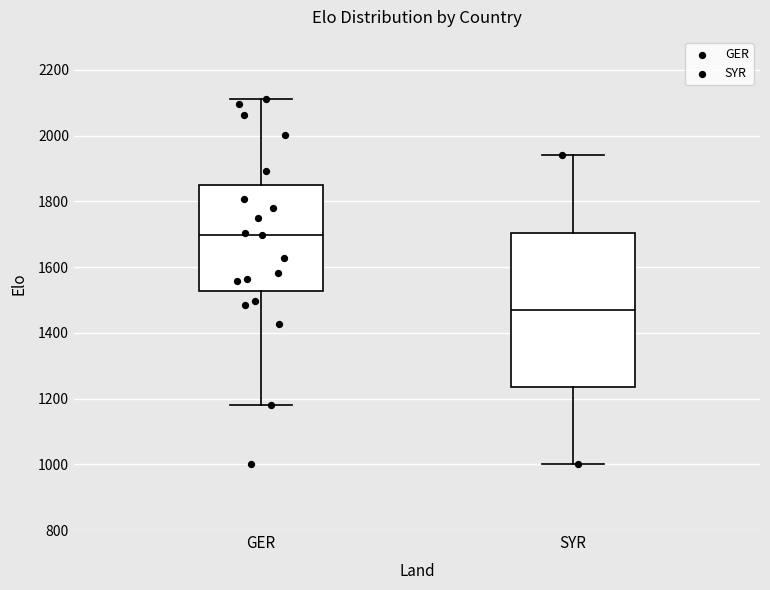

Where does the lower whisker of the box for SYR end on the y-axis? The values are not printed on the chart, so give them approximately, as read against the axis.

1000